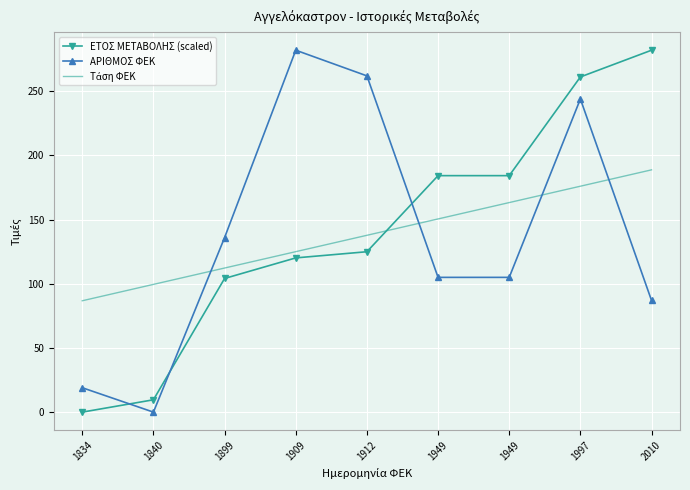

Where does the Τάση ΦΕΚ series first go above 137?

1912